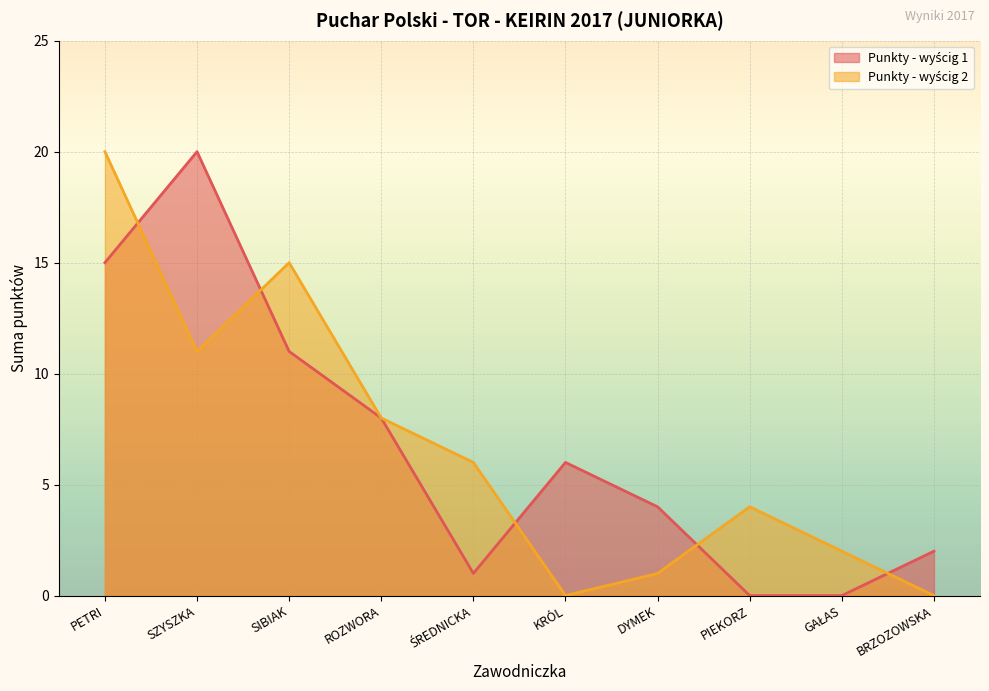

Between ROZWORA and PIEKORZ, which series saw the biggest shift?

Punkty - wyścig 1